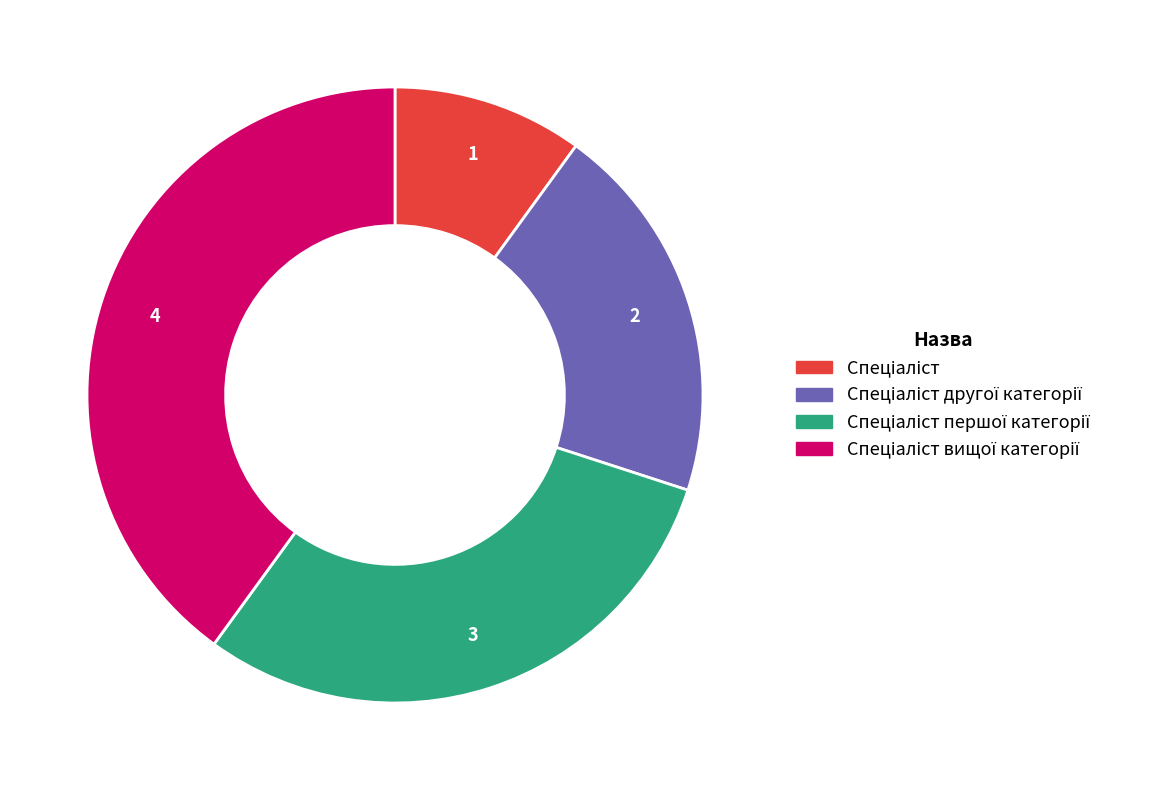

Is there a majority slice in this chart?

No